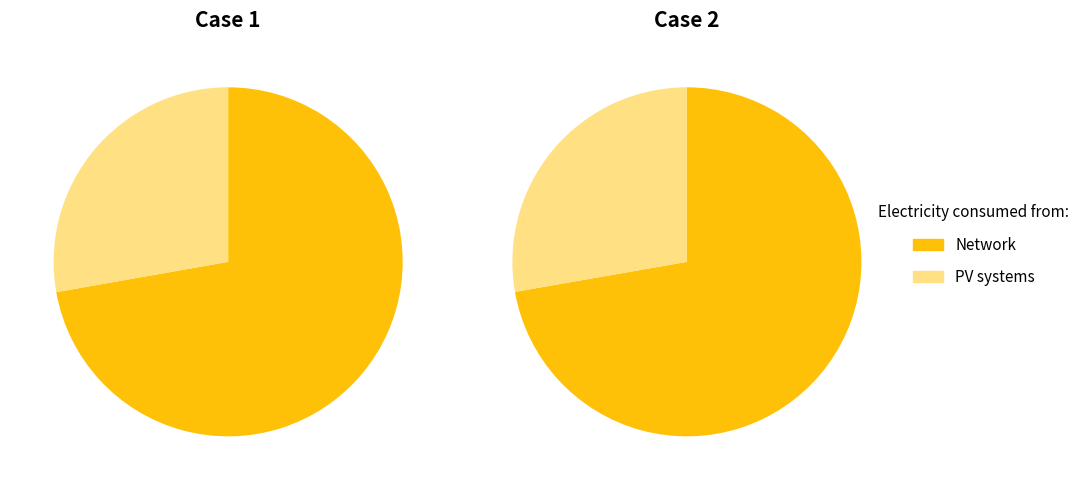

How many segments does this pie chart have?

2